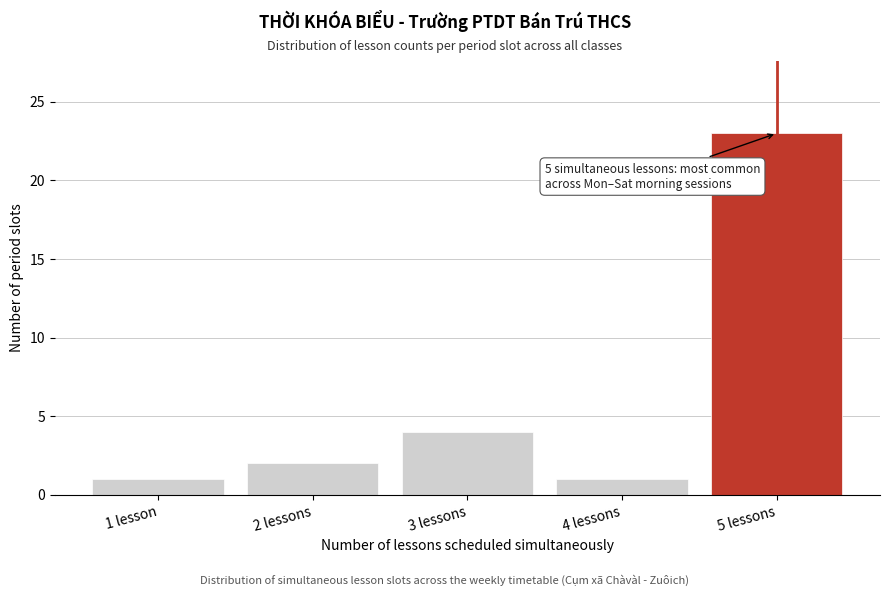

Reading left to right, list all the values displayed in this chart.

1 lesson=1	2 lessons=2	3 lessons=4	4 lessons=1	5 lessons=23